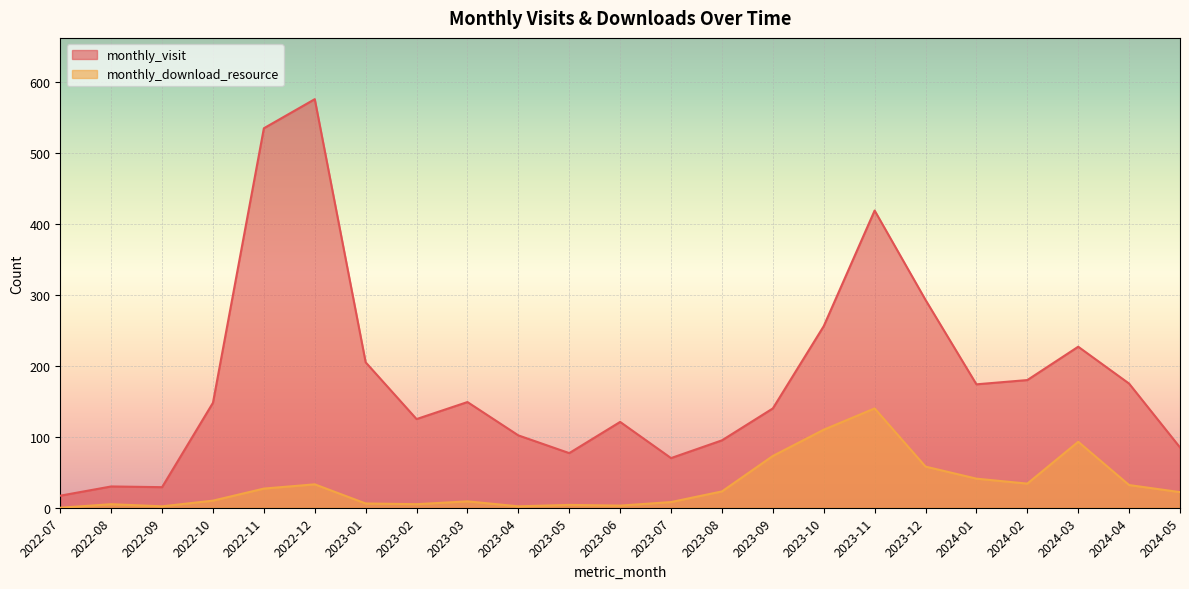

What is the difference between the monthly_download_resource values at 2023-01 and 2023-06?

3